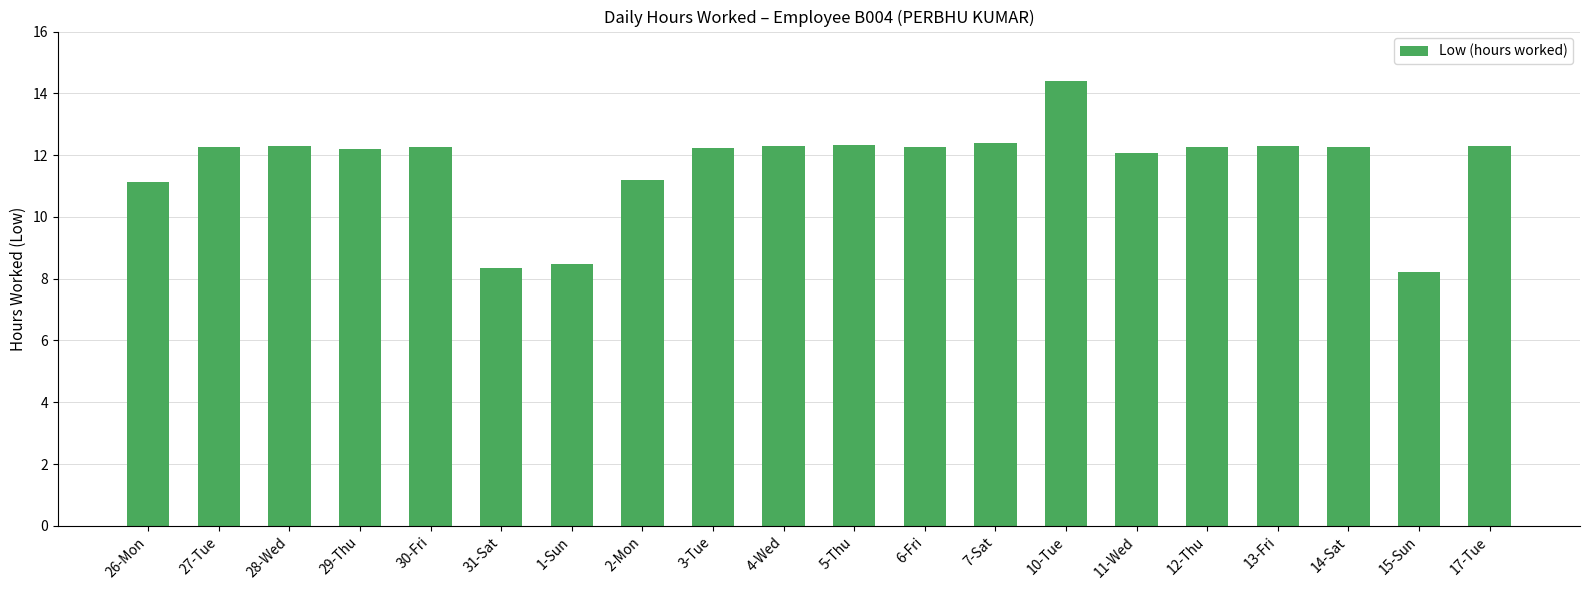

What is the label of the 17th bar from the left?

13-Fri